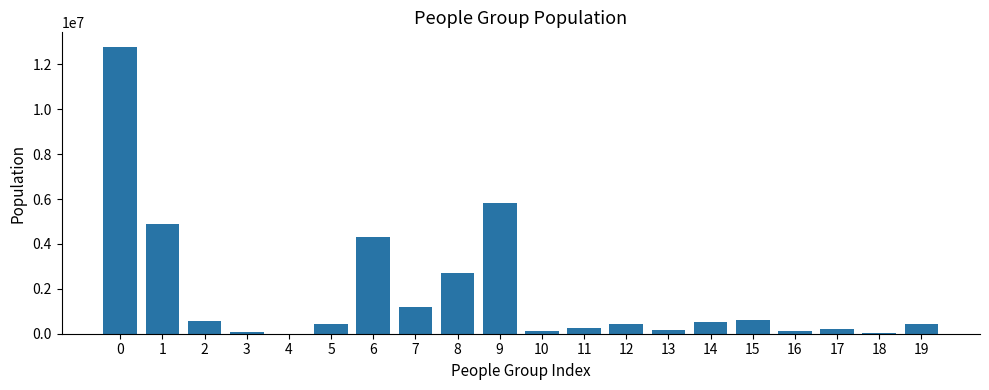

What is the difference between the values at 16 and 17?

118000